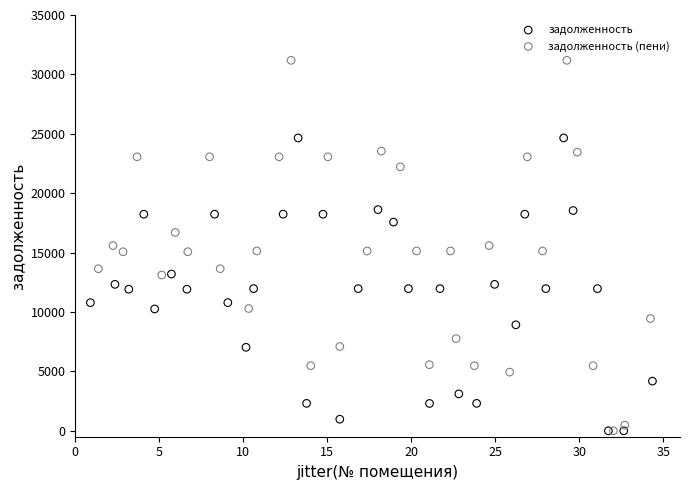

Which series has the widest spread of Y values?

задолженность (пени)